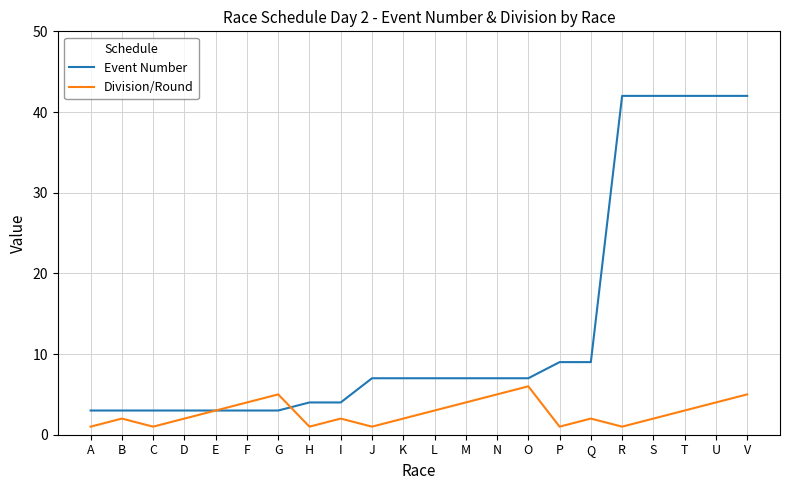

What is the minimum value shown in the chart?

1